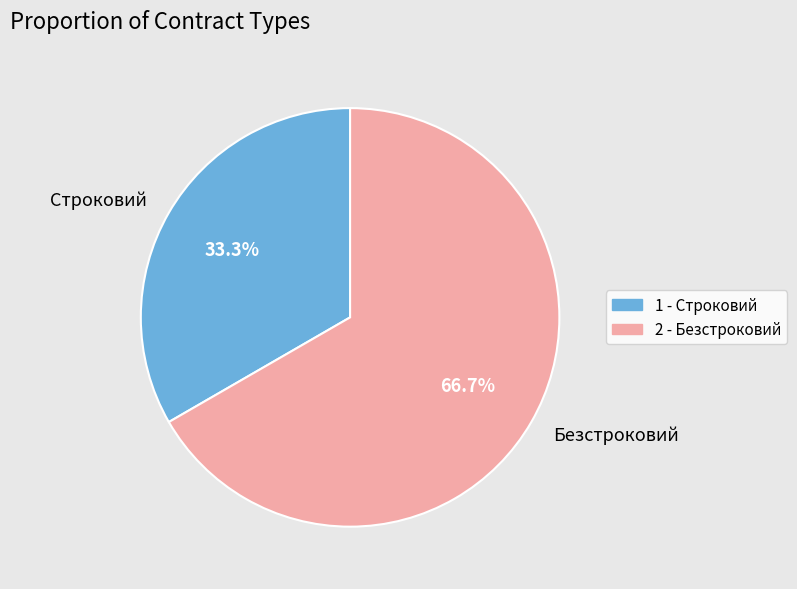

Which slice is the largest?

Безстроковий